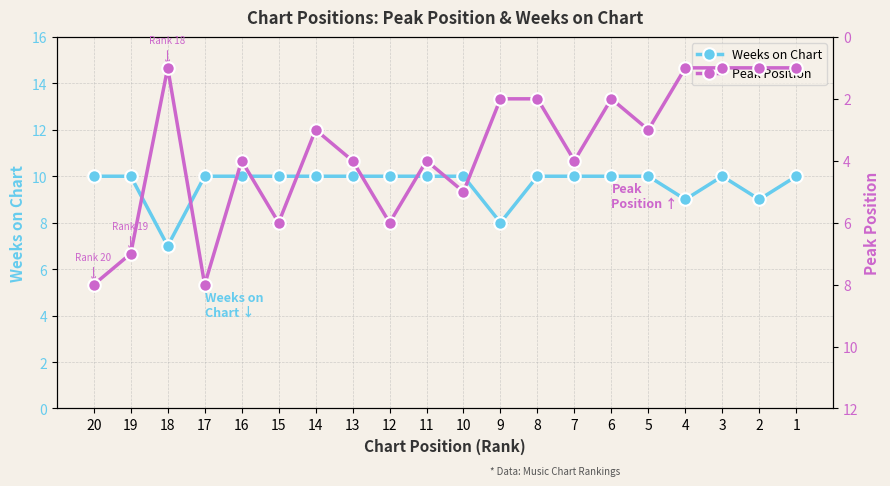

The value of Peak Position at 4 is 1. True or false?

True